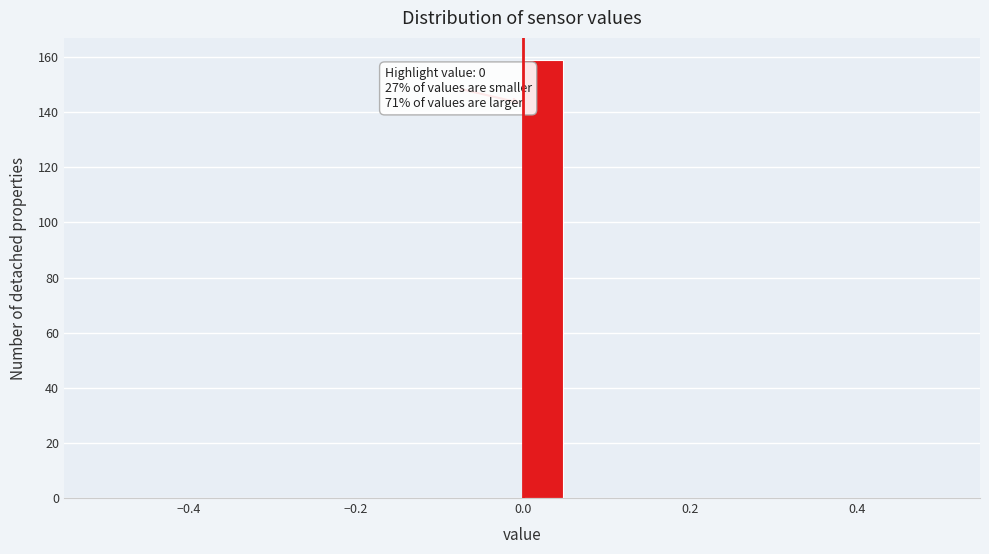

Read against the x-axis, roughly where is the centre of the tallest bar?

0.02